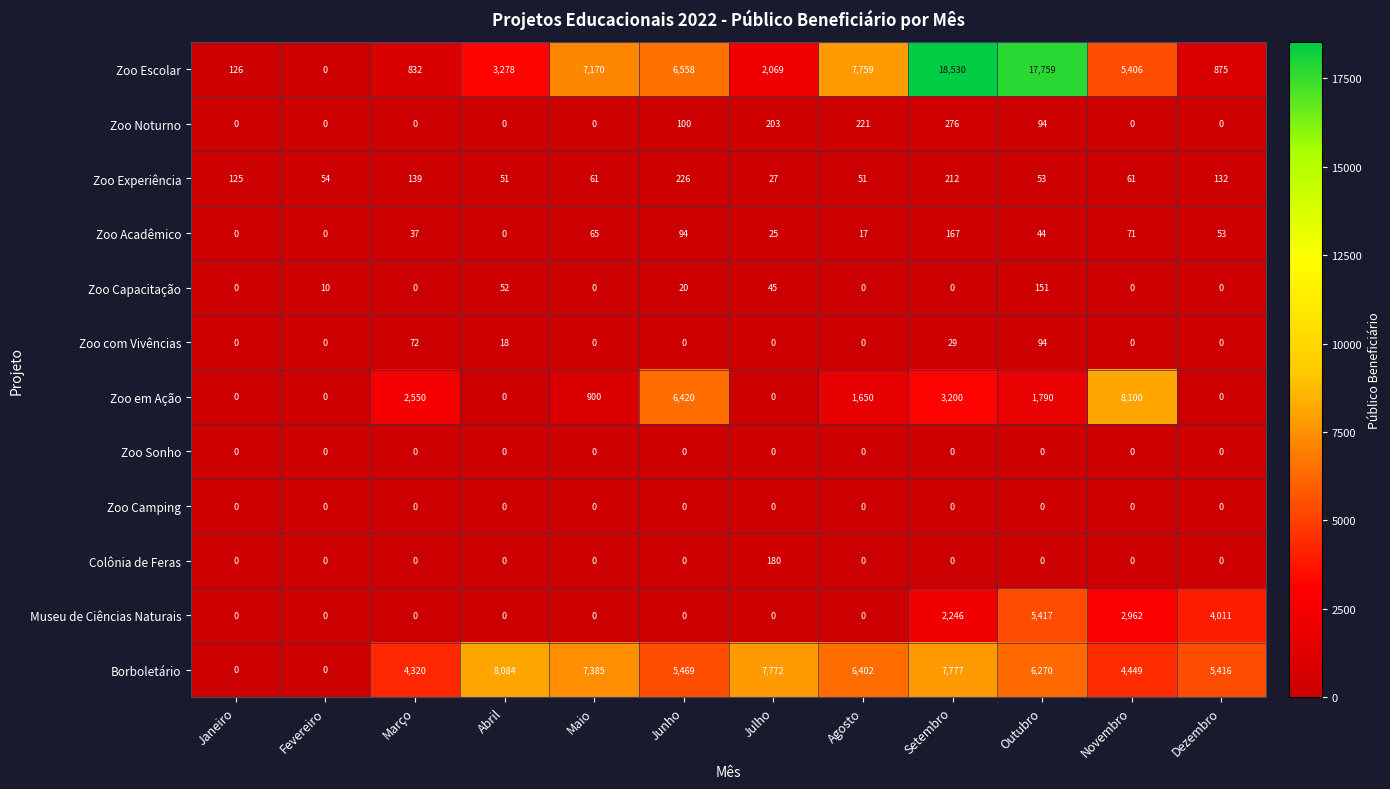

Which series has the largest range (max minus min)?

Zoo Escolar